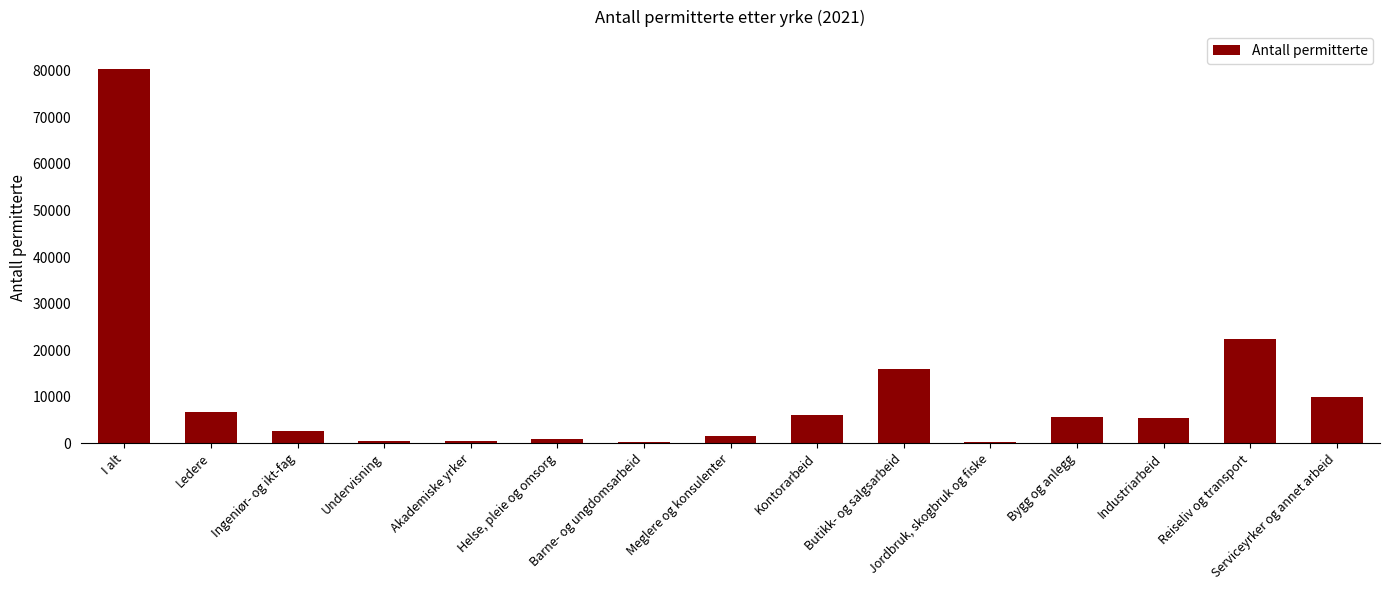

What is the greatest value displayed?

80388